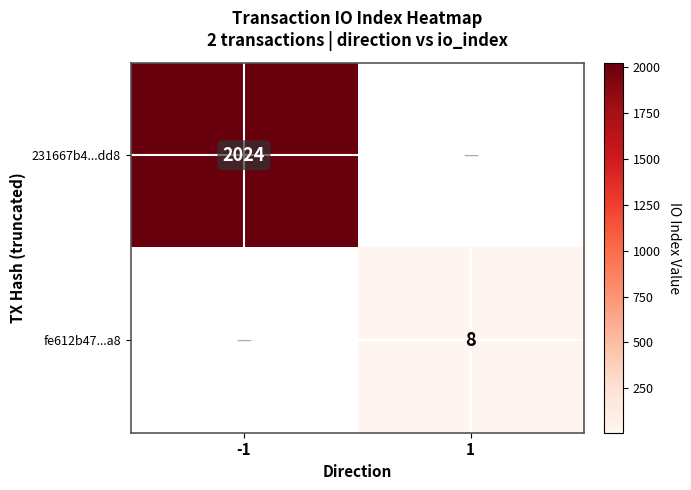

Is it true that 231667b4...dd8 equals 2024 at -1?

True